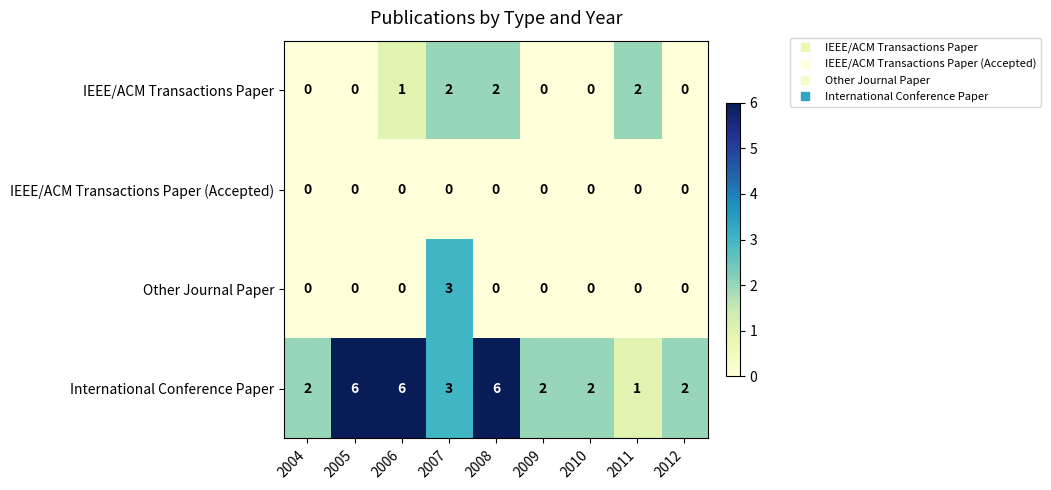

Is it true that Other Journal Paper equals -2 at 2011?

False